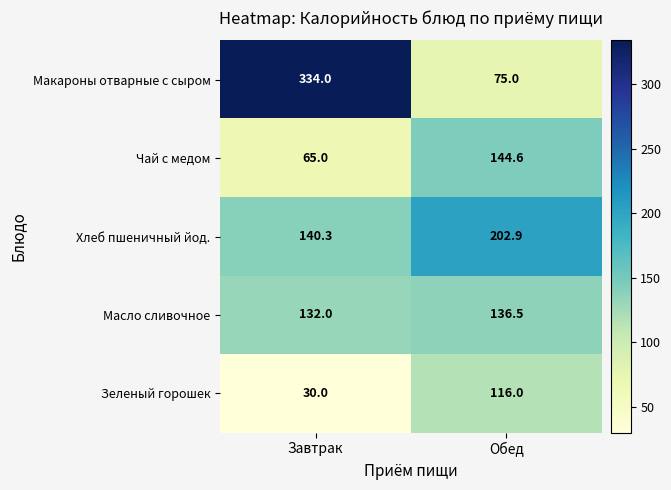

Reading right to left, extract all data points from this chart.

Макароны отварные с сыром: Обед=75.0	Завтрак=334.0
Чай с медом: Обед=144.6	Завтрак=65.0
Хлеб пшеничный йод.: Обед=202.9	Завтрак=140.3
Масло сливочное: Обед=136.5	Завтрак=132.0
Зеленый горошек: Обед=116.0	Завтрак=30.0